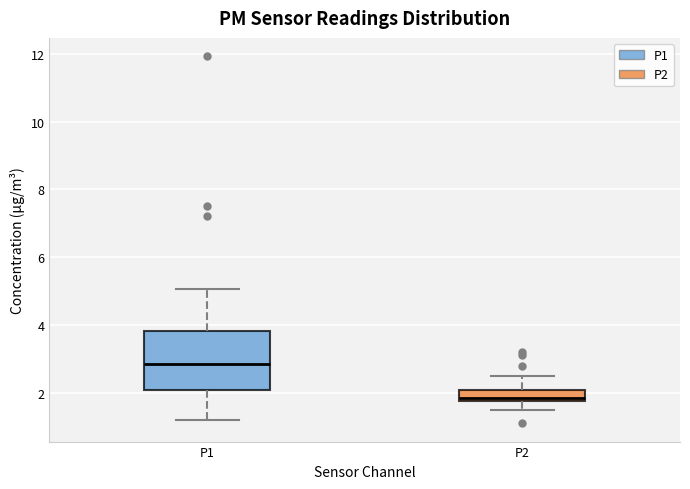

Reading left to right, read every box against the y-axis: the position of its median line, the range the box covers, and the ends of its whiskers. The values are not printed on the chart, so give them approximately, as read against the axis.

P1: median 2.8, box 2.0 to 3.8, whiskers 1.2 to 5.0
P2: median 1.8 (just above the box's lower edge), box 1.8 to 2.0, whiskers 1.4 to 2.6